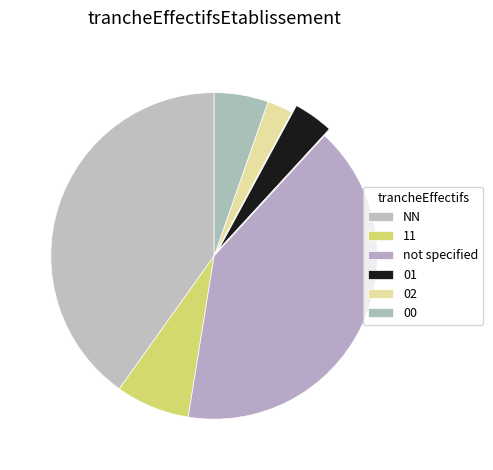

Count the number of slices in the pie.

6